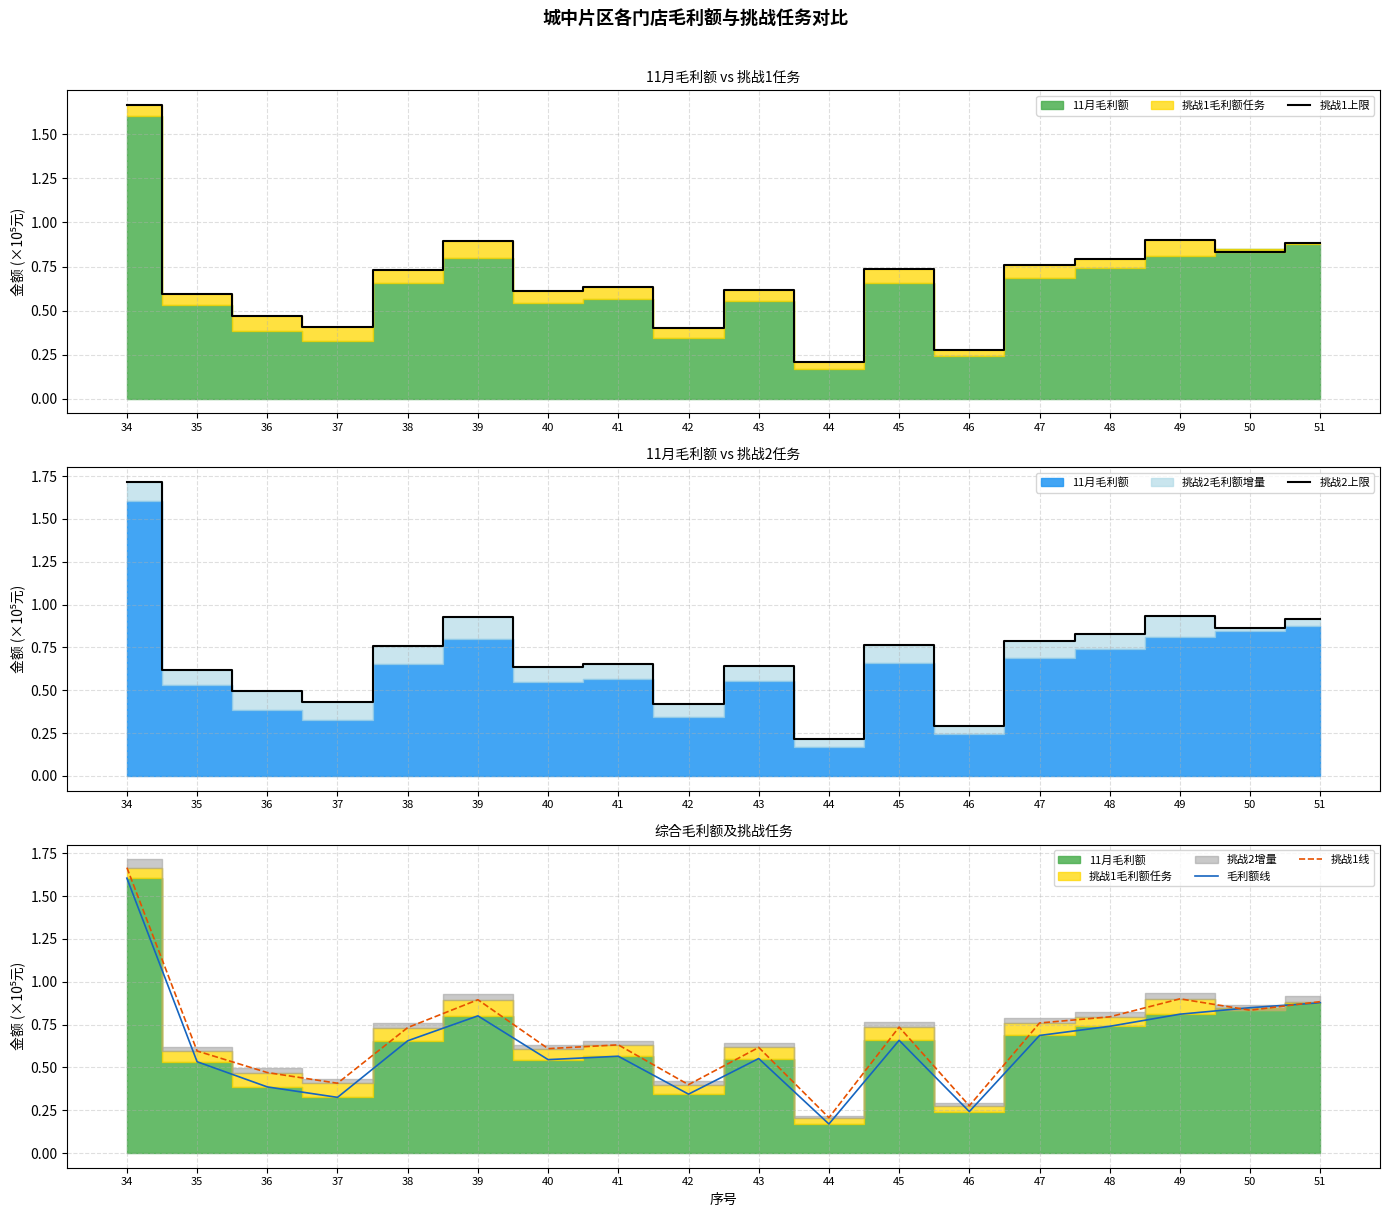

What is the greatest value displayed?

1.7